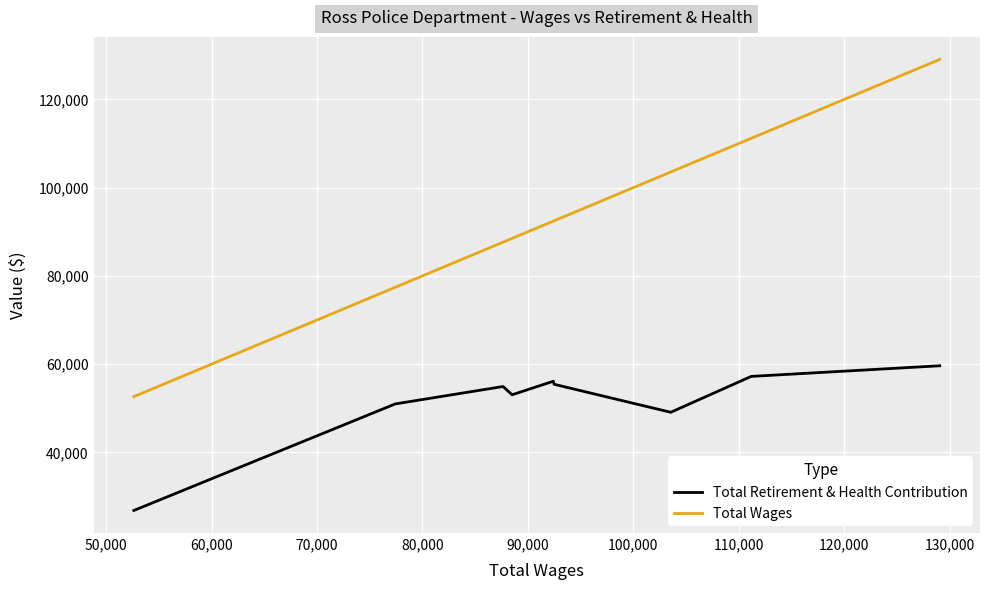

List the series in order of their overall mean, highest first.

Total Wages, Total Retirement & Health Contribution